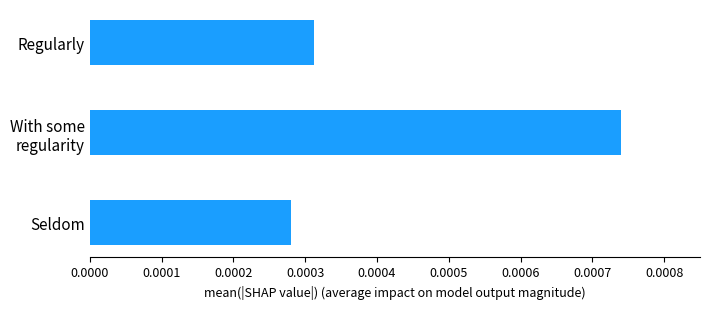

Where is the data nearest to the value 0?

Seldom